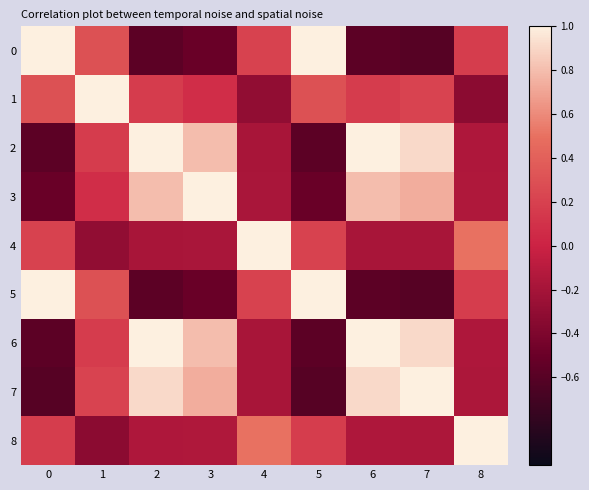

What is the minimum value shown in the chart?

-0.6